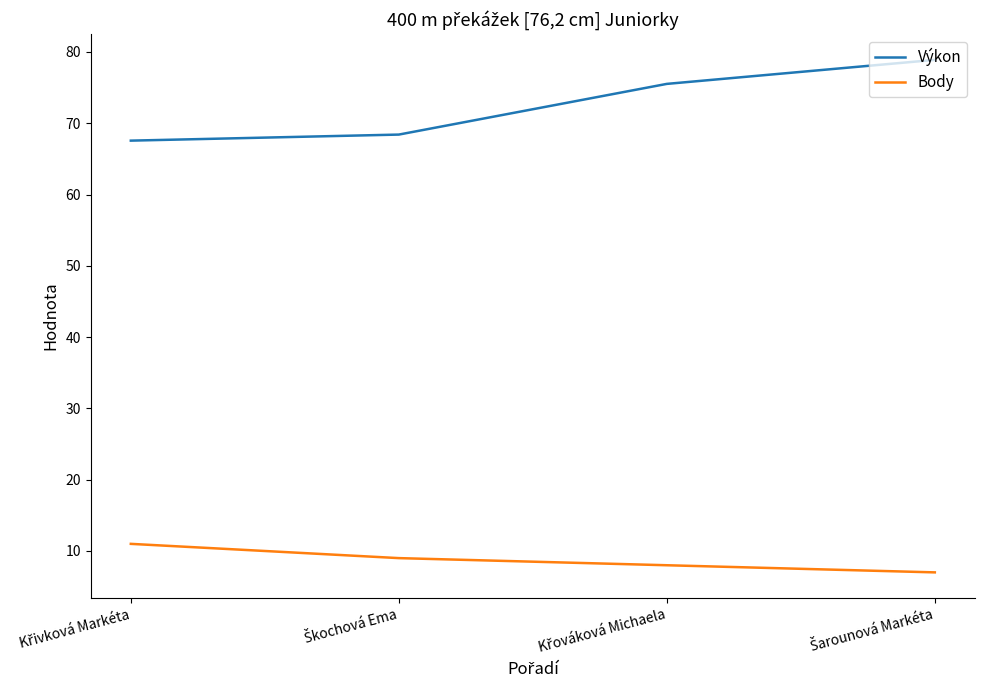

What is the minimum value shown in the chart?

7.0